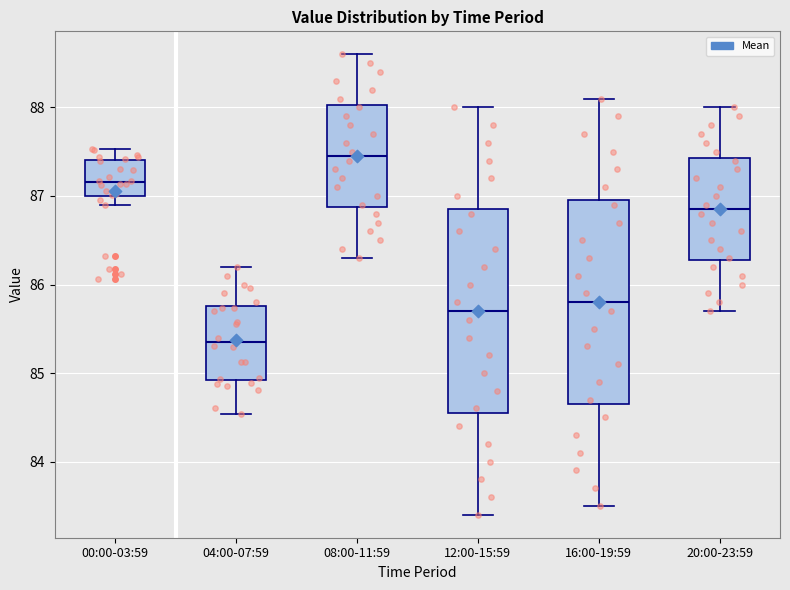

Where is the upper edge of the box for 00:00-03:59 on the y-axis? The values are not printed on the chart, so give them approximately, as read against the axis.

87.4